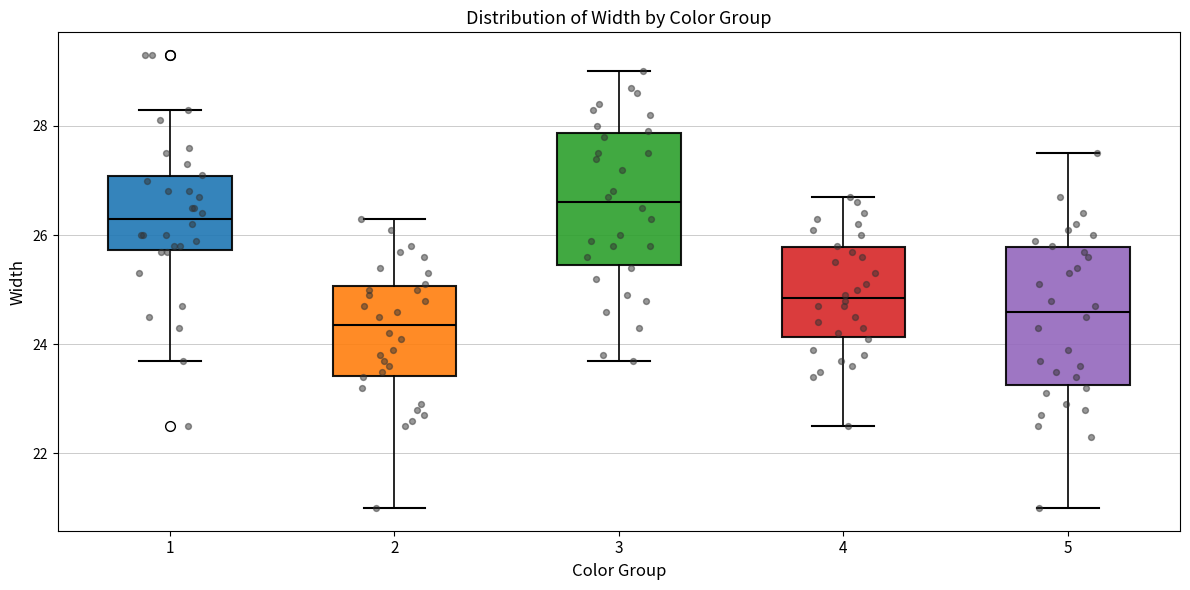

Reading left to right, transcribe this box plot: for each box, give where its median line is, the range the box spans, and where its two whiskers end, as read against the y-axis. The values are not printed on the chart, so give them approximately, as read against the axis.

1: median 26.4, box 25.8 to 27.0, whiskers 23.8 to 28.4
2: median 24.4, box 23.4 to 25.0, whiskers 21.0 to 26.4
3: median 26.6, box 25.4 to 27.8, whiskers 23.8 to 29.0
4: median 24.8, box 24.2 to 25.8, whiskers 22.6 to 26.8
5: median 24.6, box 23.2 to 25.8, whiskers 21.0 to 27.6